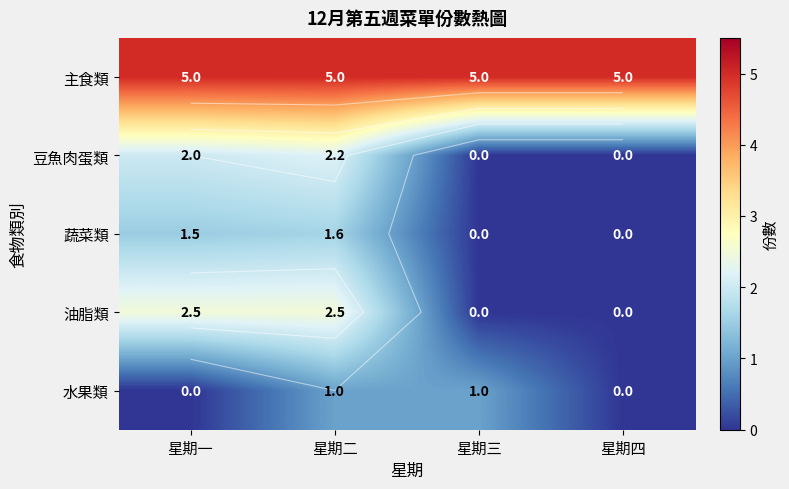

Rank the categories by 主食類 value from lowest to highest.

星期一, 星期二, 星期三, 星期四